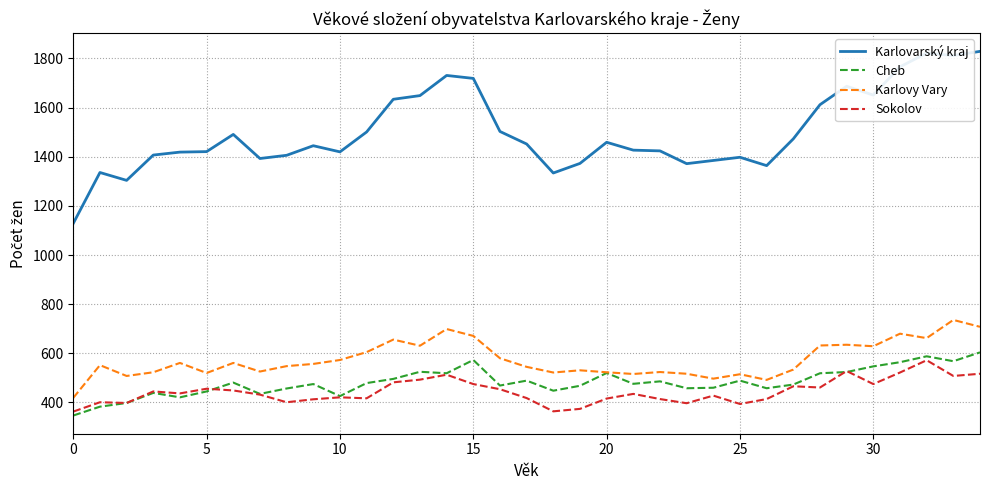

What is the maximum value for Karlovarský kraj?

1829